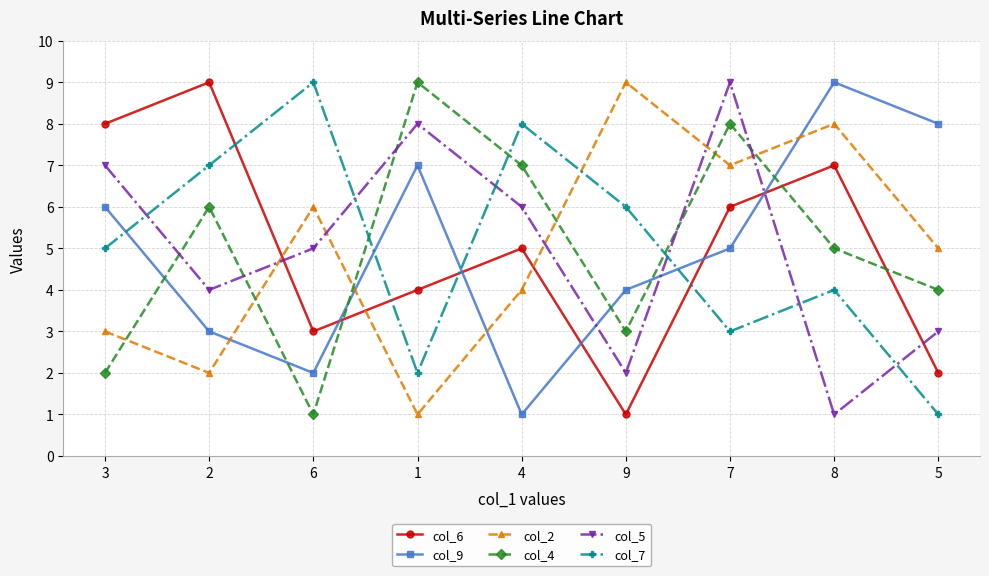

Reading left to right, what are all the values shown in this chart?

col_6: 8	9	3	4	5	1	6	7	2
col_9: 6	3	2	7	1	4	5	9	8
col_2: 3	2	6	1	4	9	7	8	5
col_4: 2	6	1	9	7	3	8	5	4
col_5: 7	4	5	8	6	2	9	1	3
col_7: 5	7	9	2	8	6	3	4	1